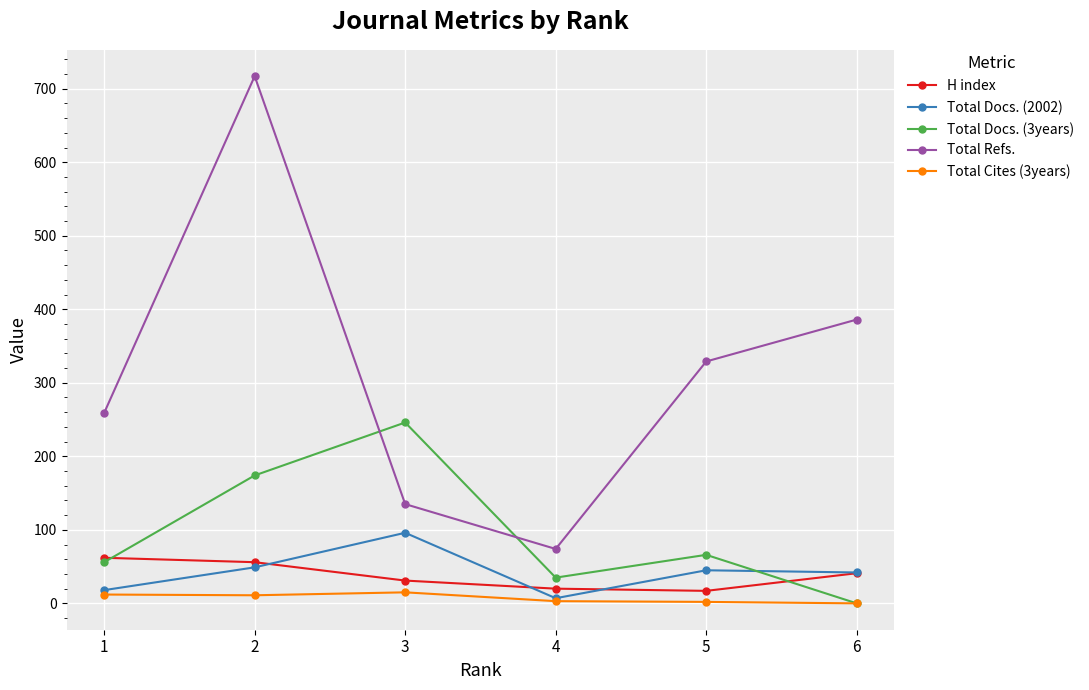

What is the difference between the maximum and second lowest values in the Total Cites (3years) series?

13